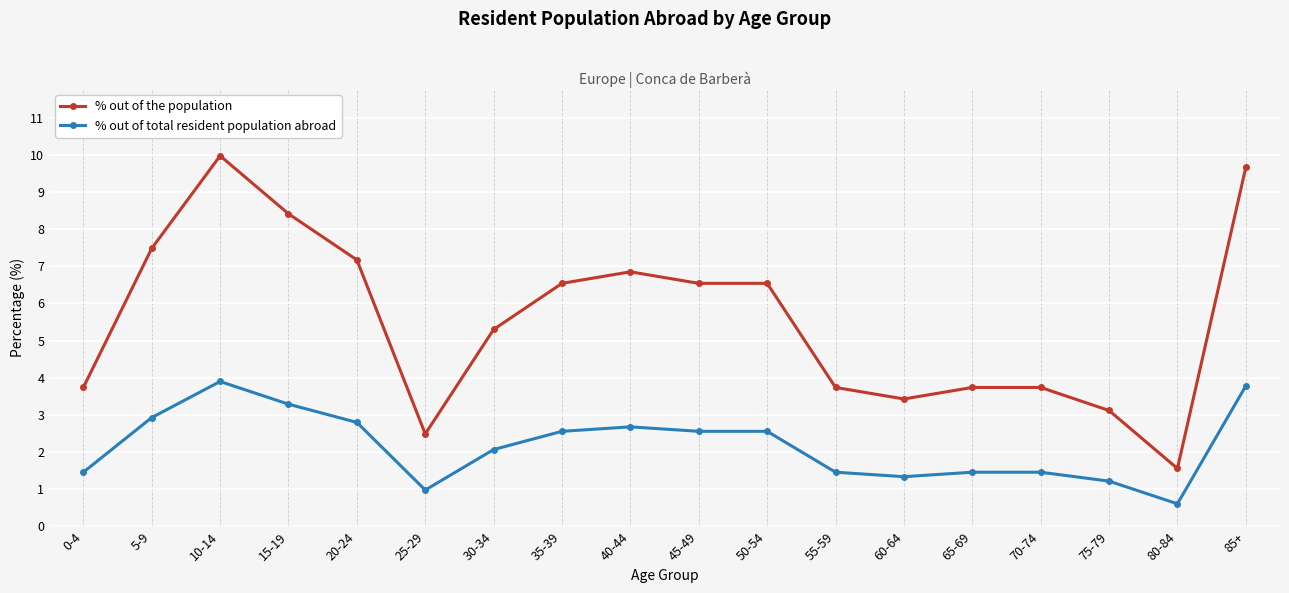

Which series has the largest total across all categories?

% out of the population